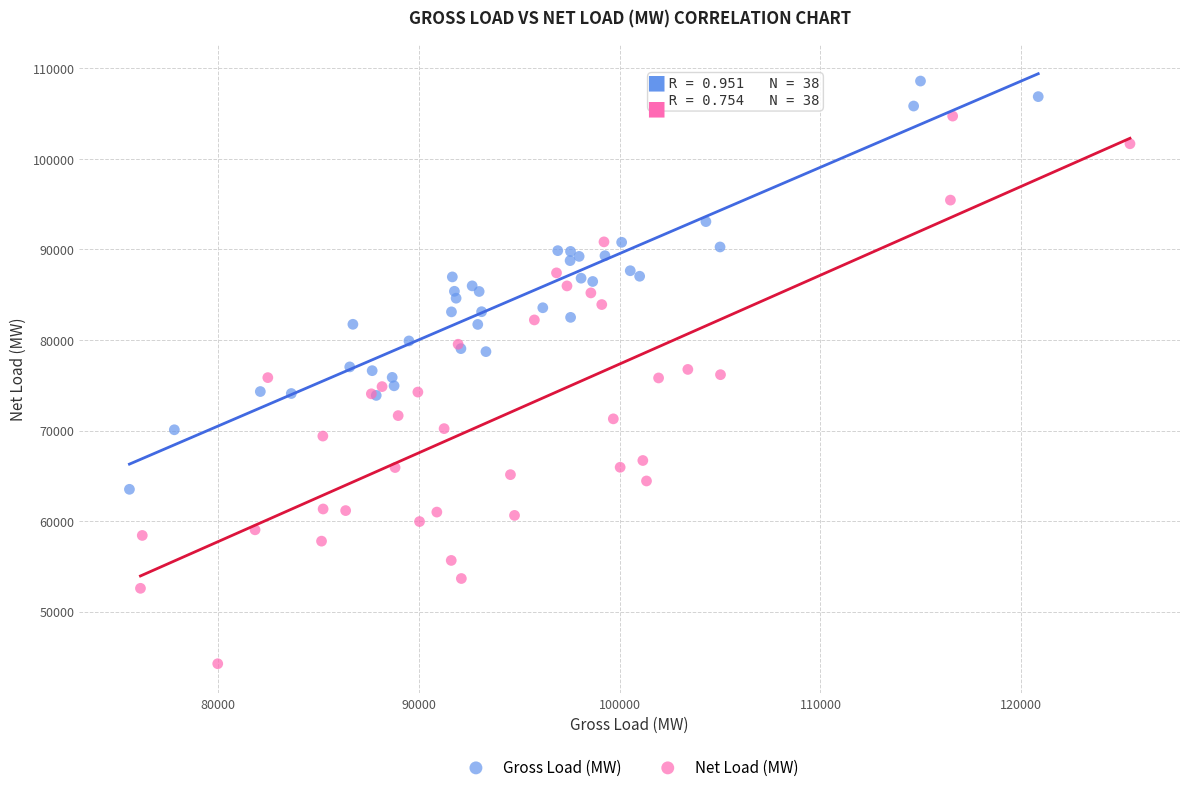

Which series has the widest spread of Y values?

Net Load (MW)